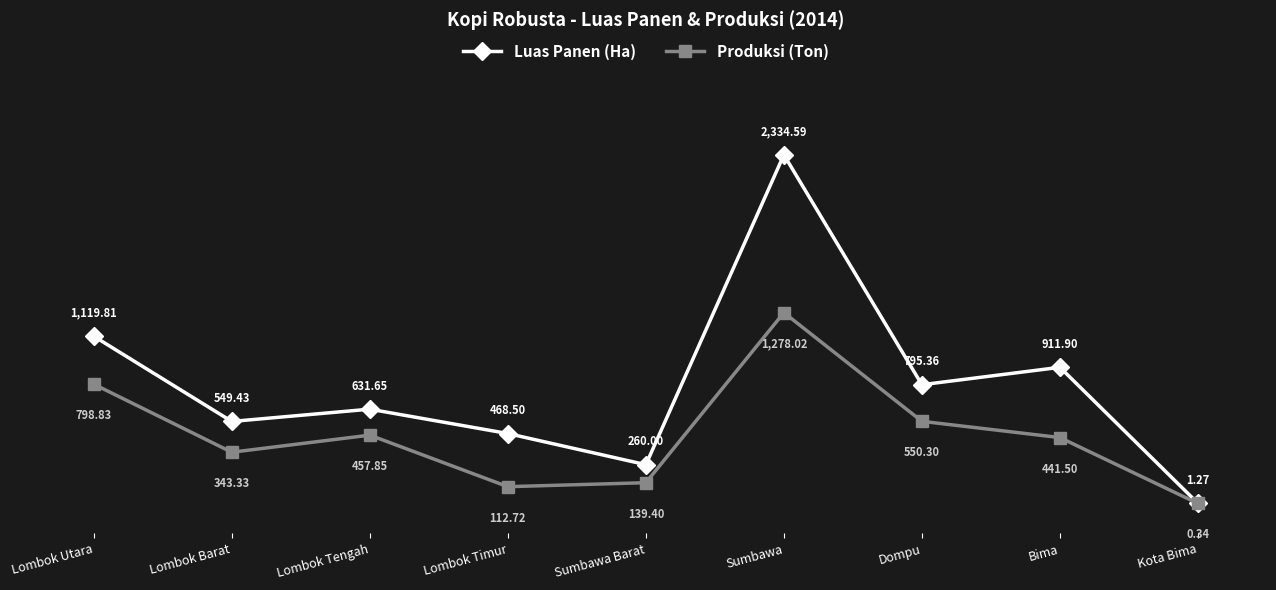

True or false: Produksi (Ton) and Luas Panen (Ha) intersect in this chart.

False